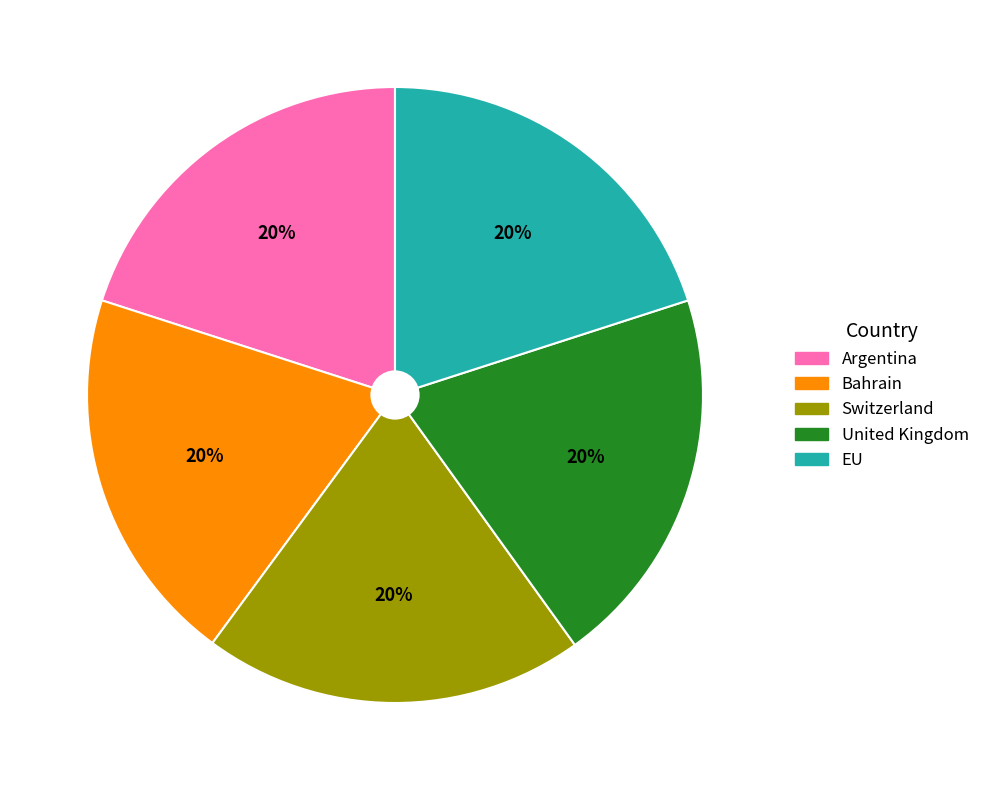

To the nearest percent, what portion does EU represent?

20%